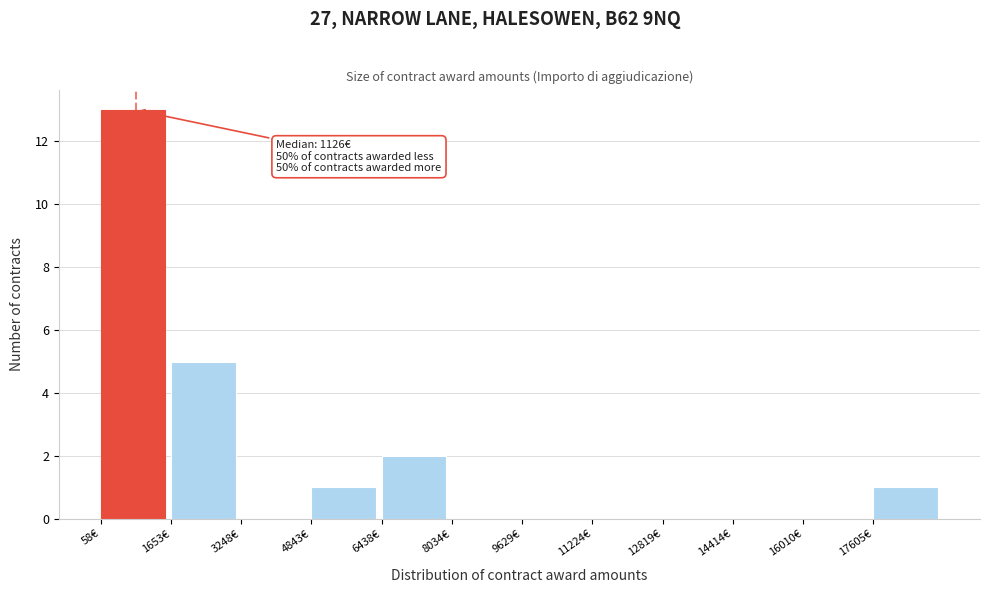

Which range on the x-axis has the tallest bar?

0 to 1600